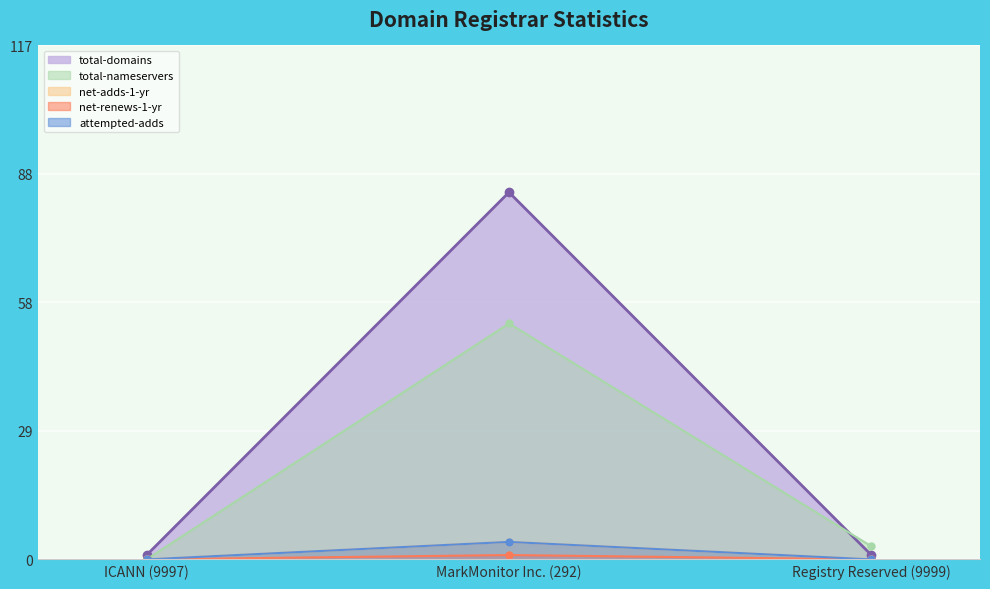

Which category has the lowest value across all series?

ICANN (9997)